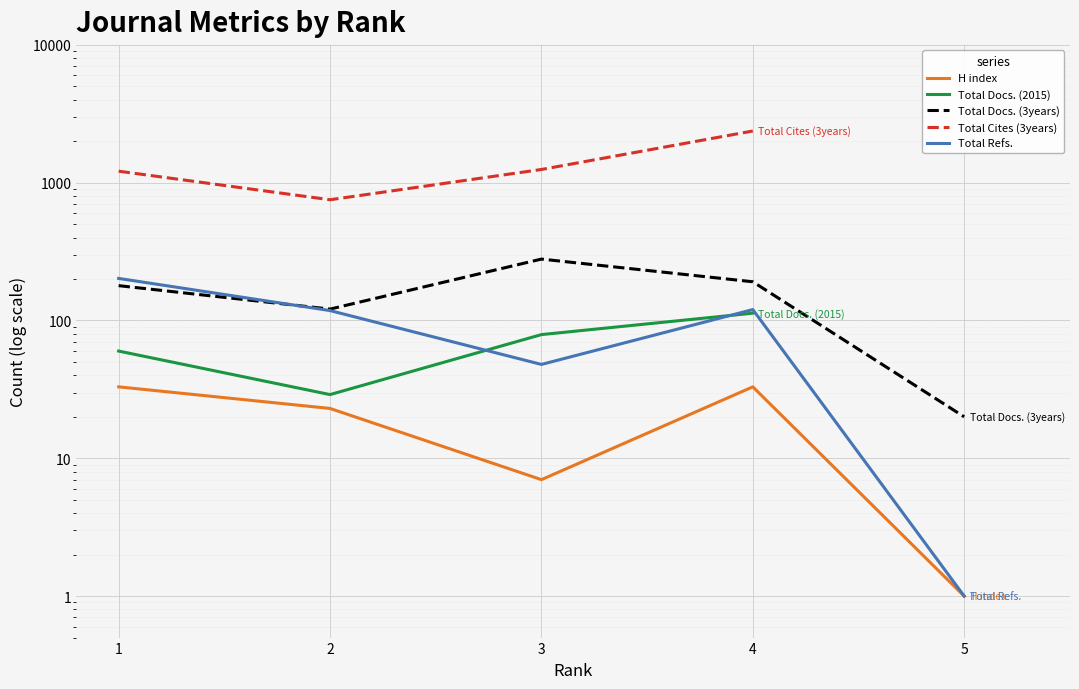

Which category has the highest value in the Total Refs. series?

1